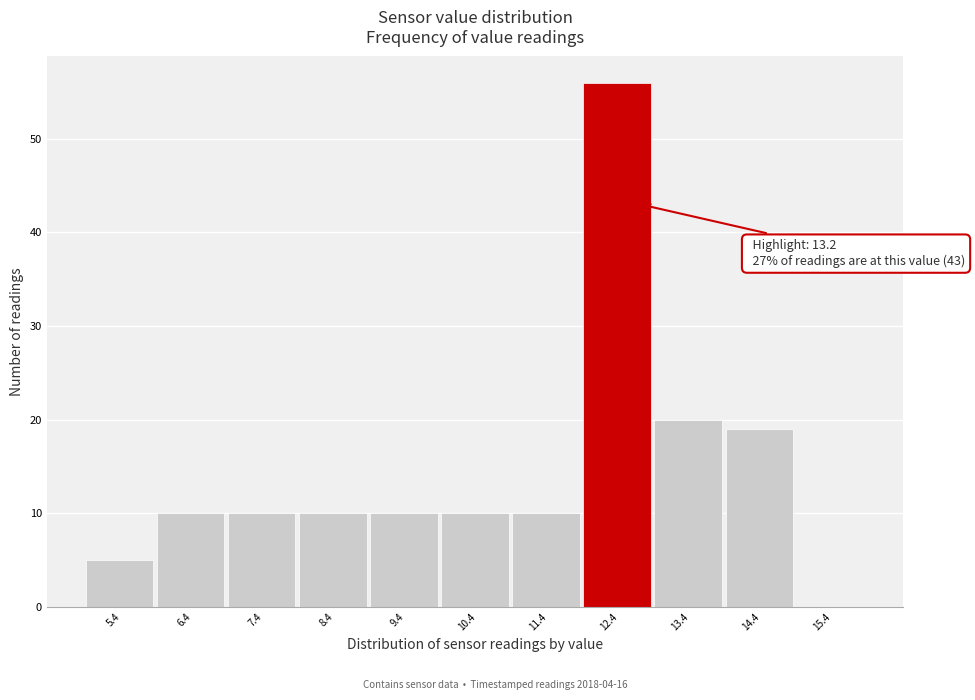

Reading left to right, transcribe all the data shown in this chart.

5.4=5	6.4=10	7.4=10	8.4=10	9.4=10	10.4=10	11.4=10	12.4=56	13.4=20	14.4=19	15.4=0